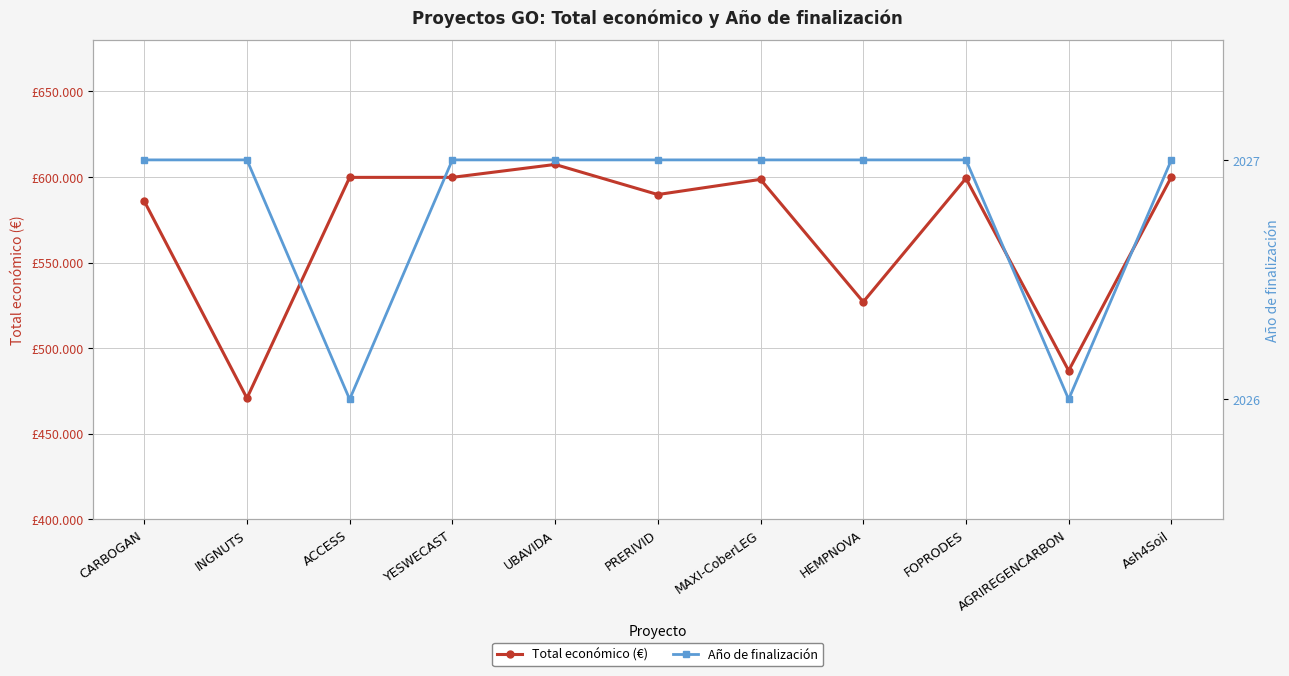

Reading right to left, transcribe all the data shown in this chart.

Total económico (€): 600000	486756	599211	526962	598609	589731	607342	599792	599779	470675	585914
Año de finalización: 2027	2026	2027	2027	2027	2027	2027	2027	2026	2027	2027